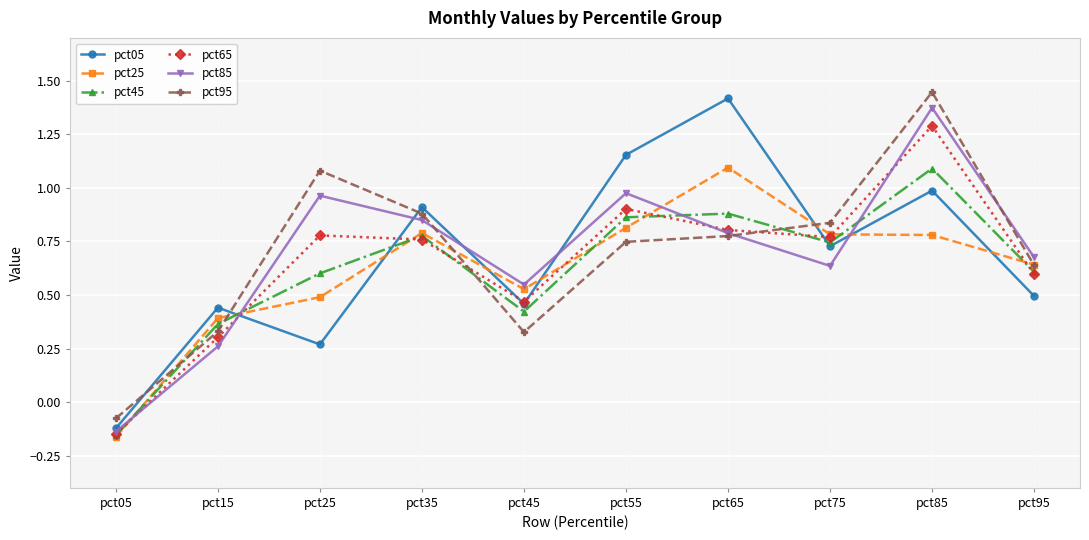

At which label does pct25 first exceed 0?

pct15